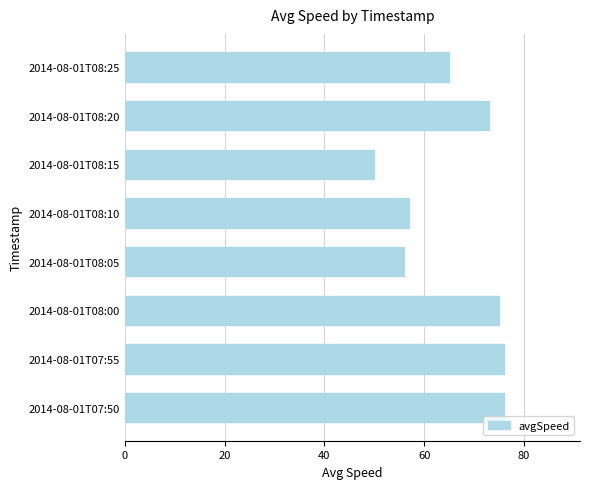

Count the number of data series in this chart.

1